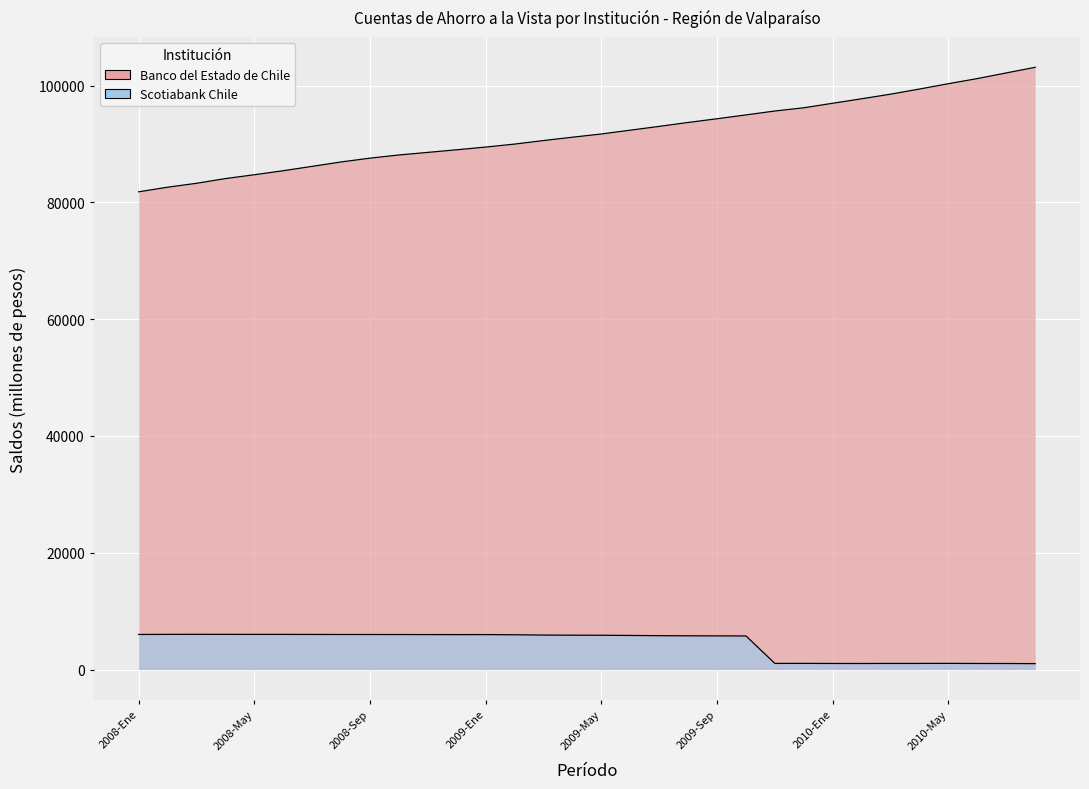

Which category has the lowest value in the Banco del Estado de Chile series?

2008-Ene